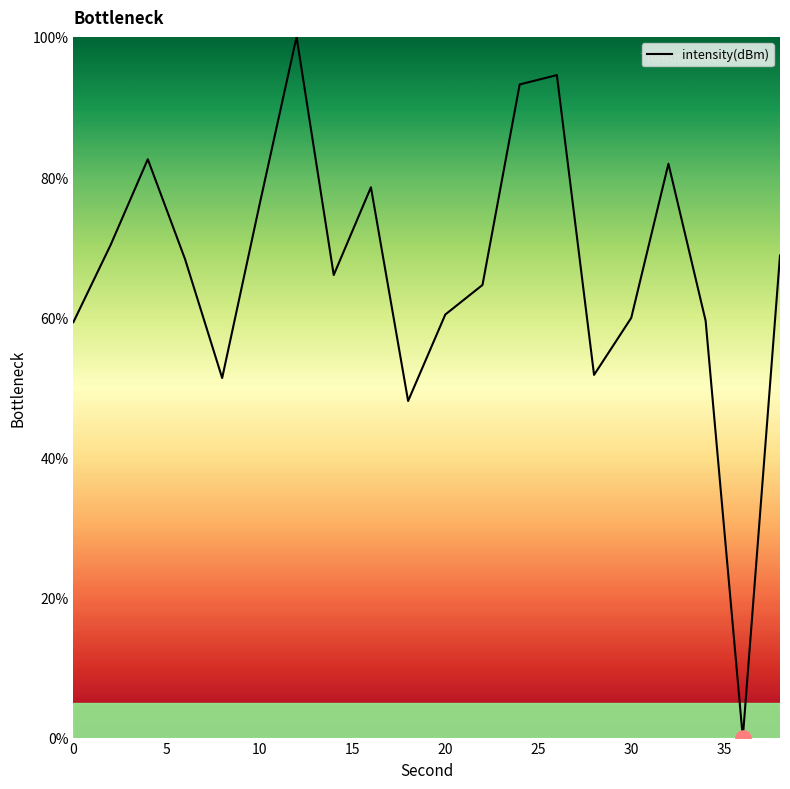

How many positive values are there?

19